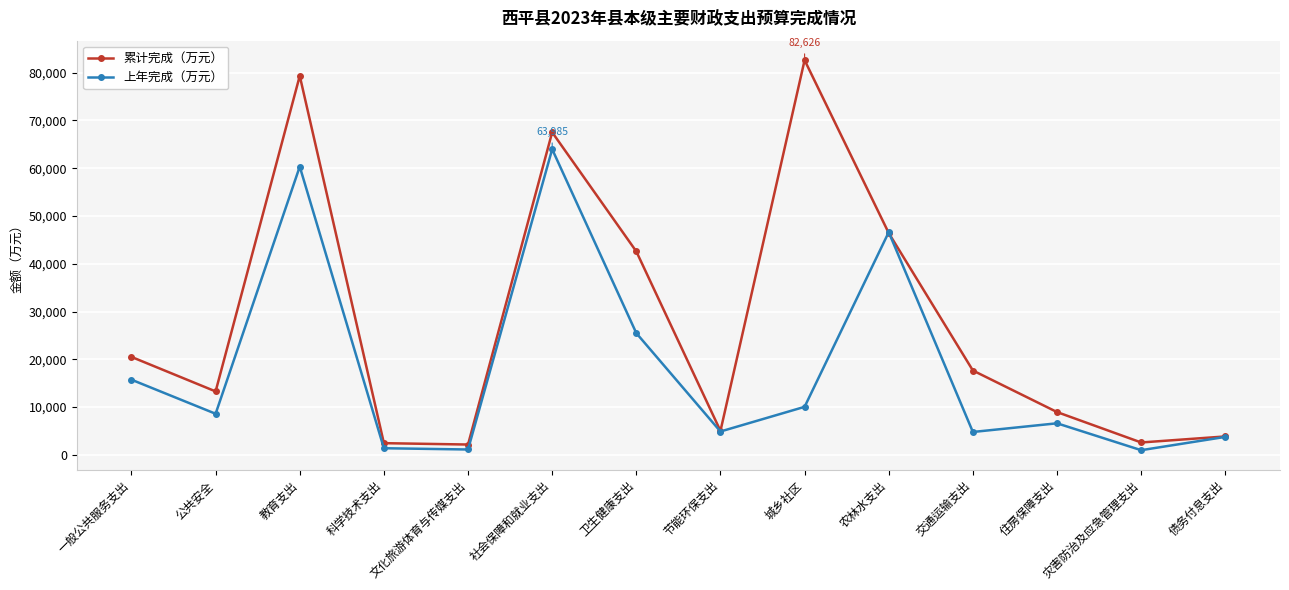

Where is 上年完成（万元） nearest to the value 32483?

卫生健康支出